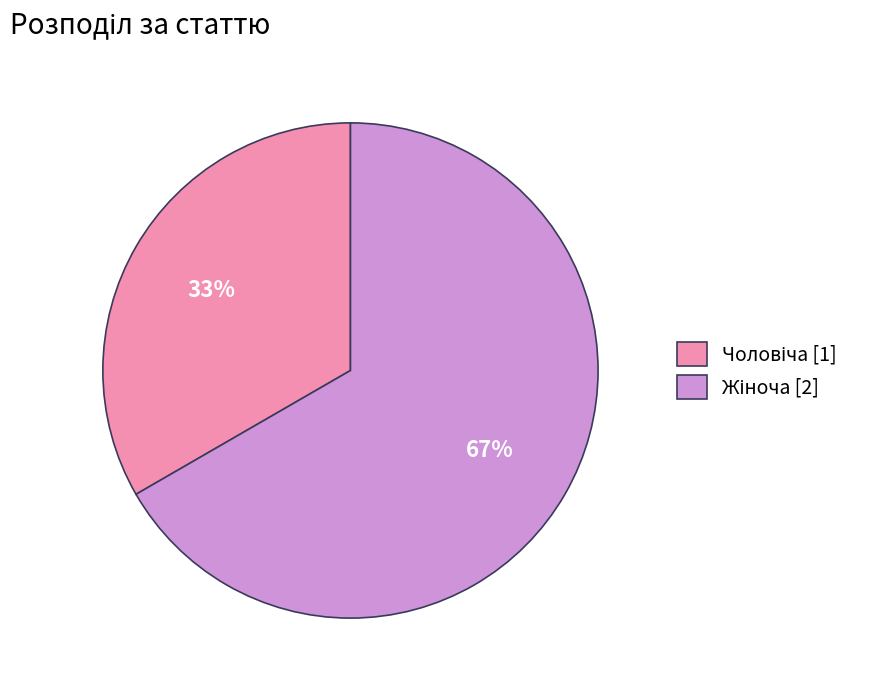

Is there a majority slice in this chart?

Yes